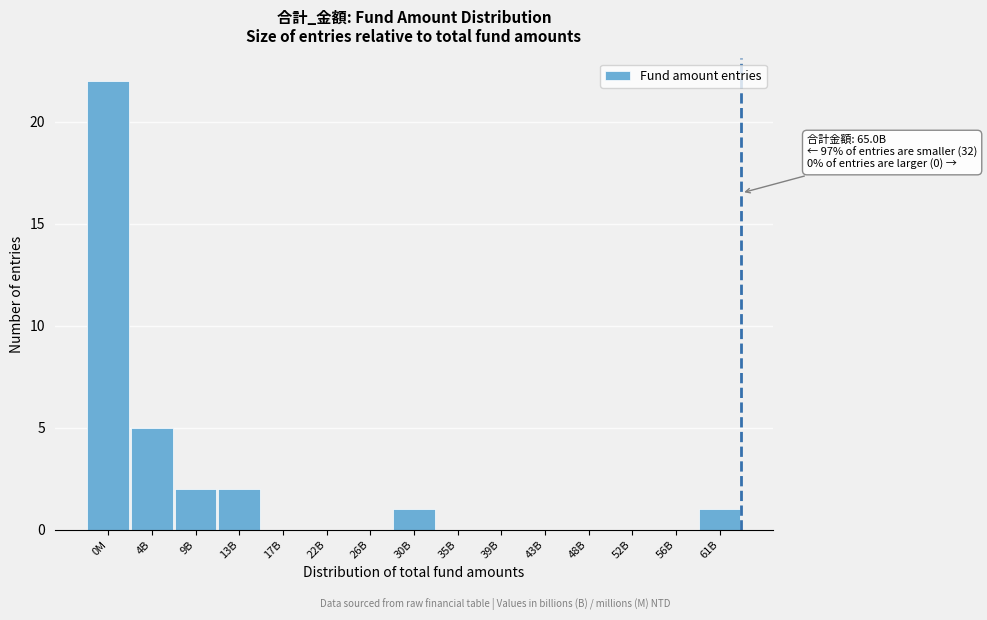

Reading left to right, extract all data points from this chart.

0M=22	4B=5	9B=2	13B=2	17B=0	22B=0	26B=0	30B=1	35B=0	39B=0	43B=0	48B=0	52B=0	56B=0	61B=1